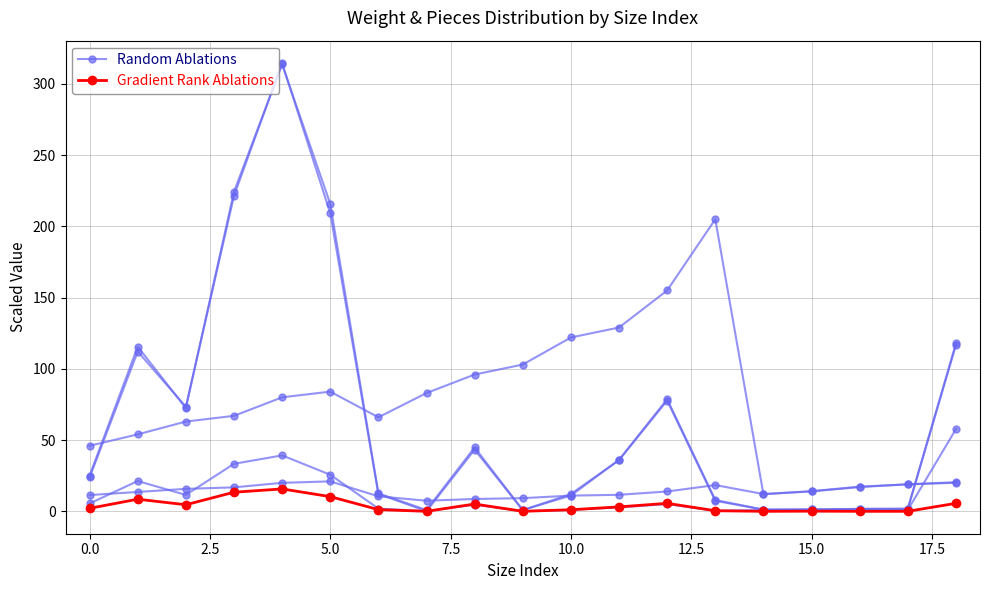

List the series in order of their overall mean, lowest first.

Gradient Rank Ablations, Random Ablations